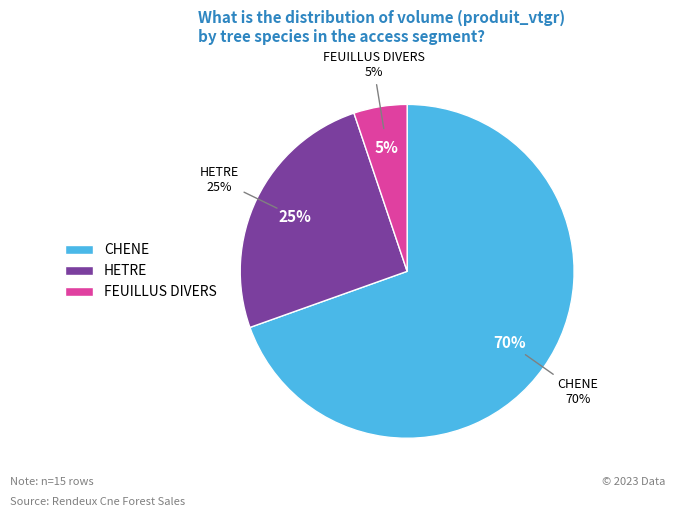

Rank the categories by value from lowest to highest.

FEUILLUS DIVERS, HETRE, CHENE